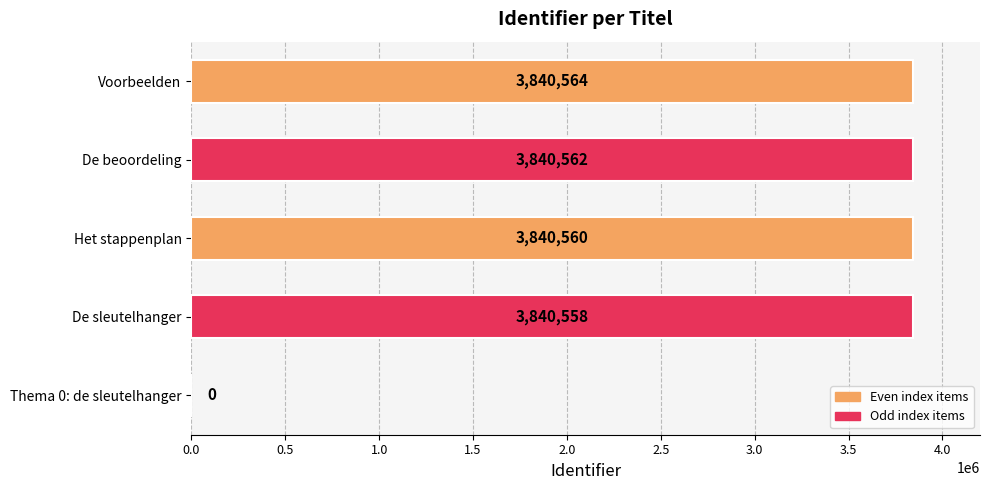

Read the value at De beoordeling, to the nearest 100.

3840600